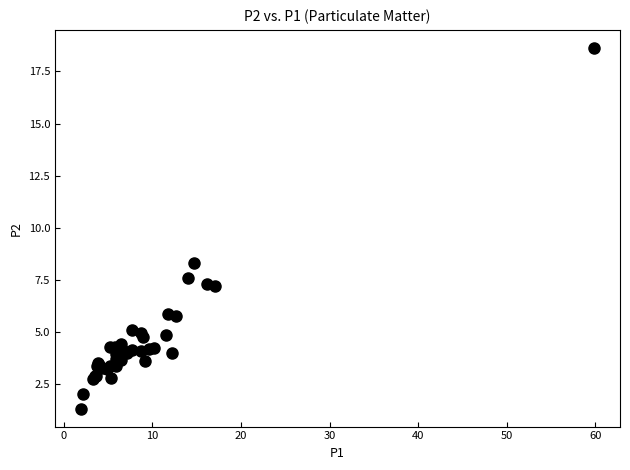

What Y value in the scatter plot is closest to 9?

8.3